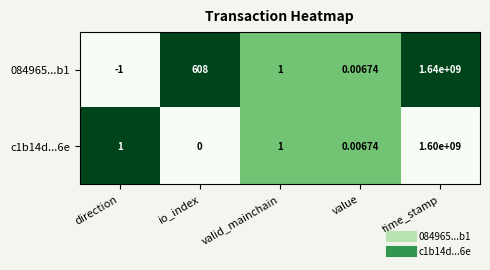

At which label does 084965...b1 first exceed 1?

io_index